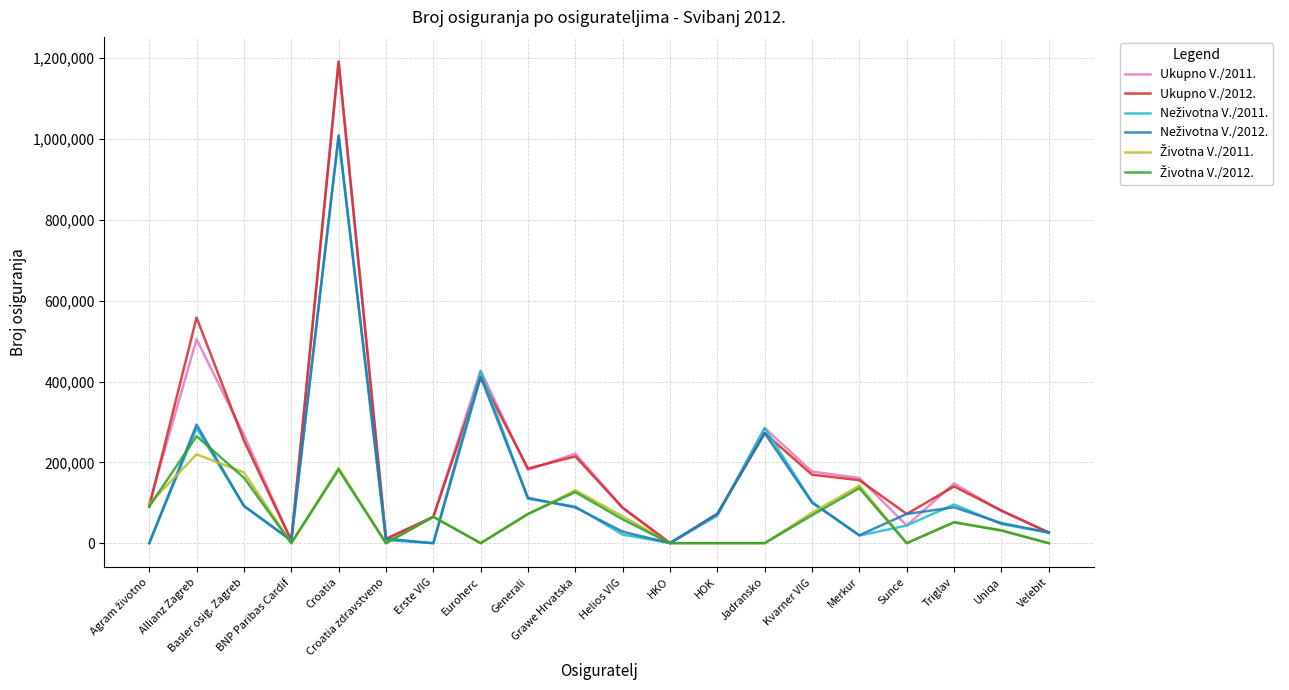

Which series has the widest spread of values?

Ukupno V./2011.